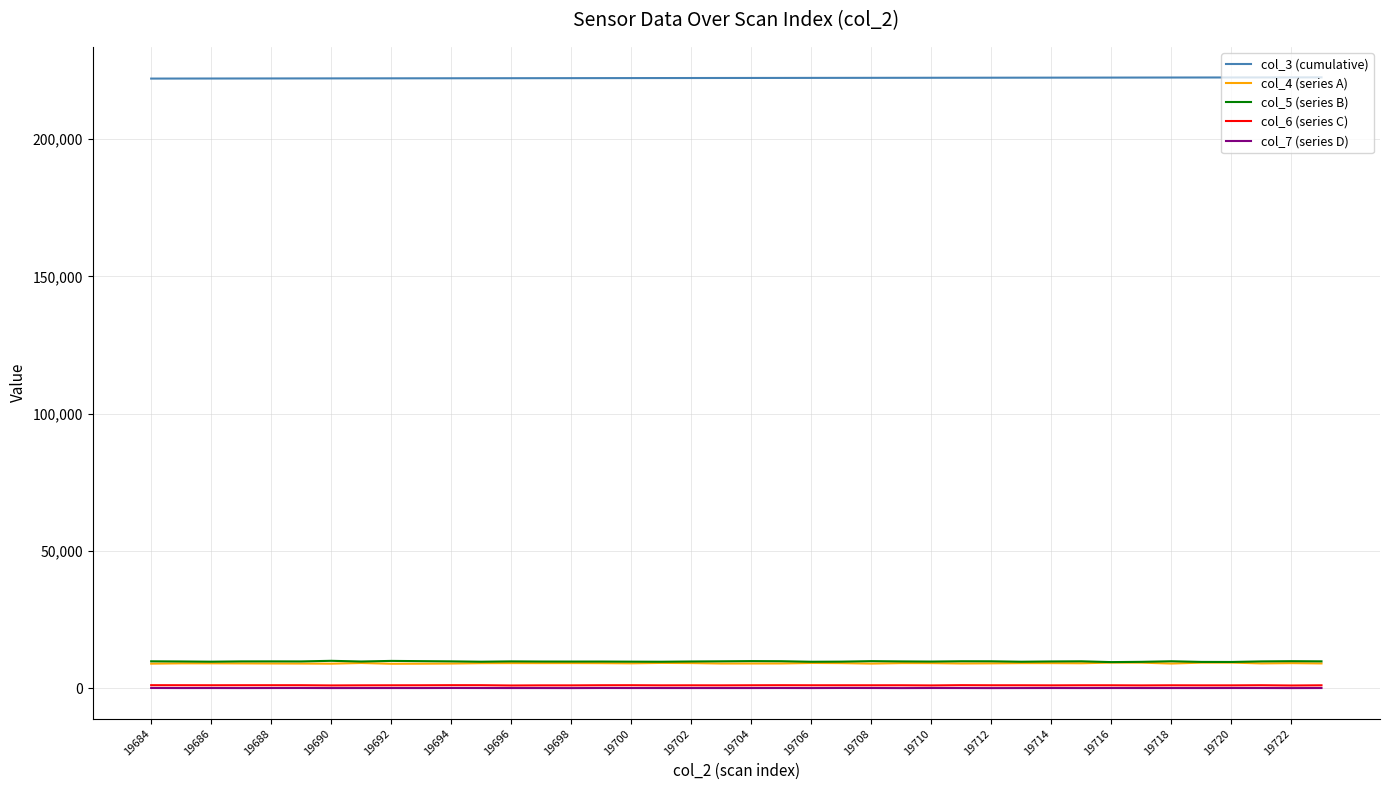

True or false: col_3 (cumulative) and col_7 (series D) cross at least once.

False